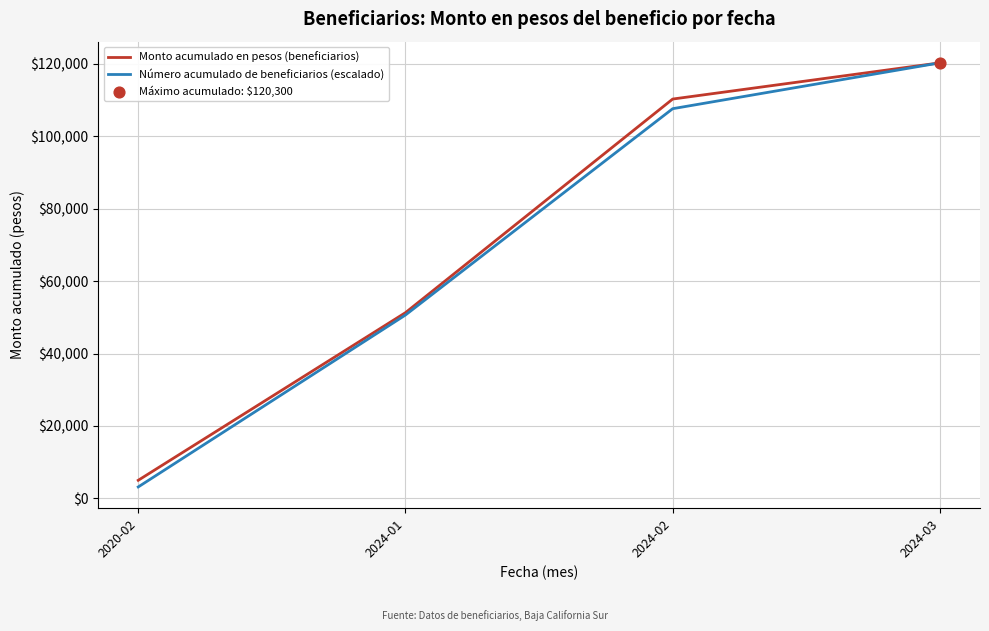

True or false: Monto acumulado en pesos (beneficiarios) has more than 1 points higher than both neighbors.

False